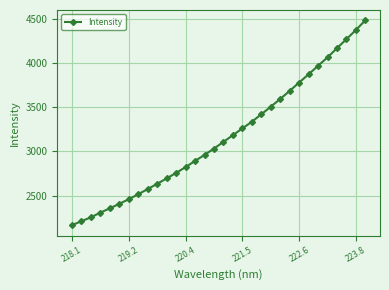

What is the minimum value shown in the chart?

2164.0